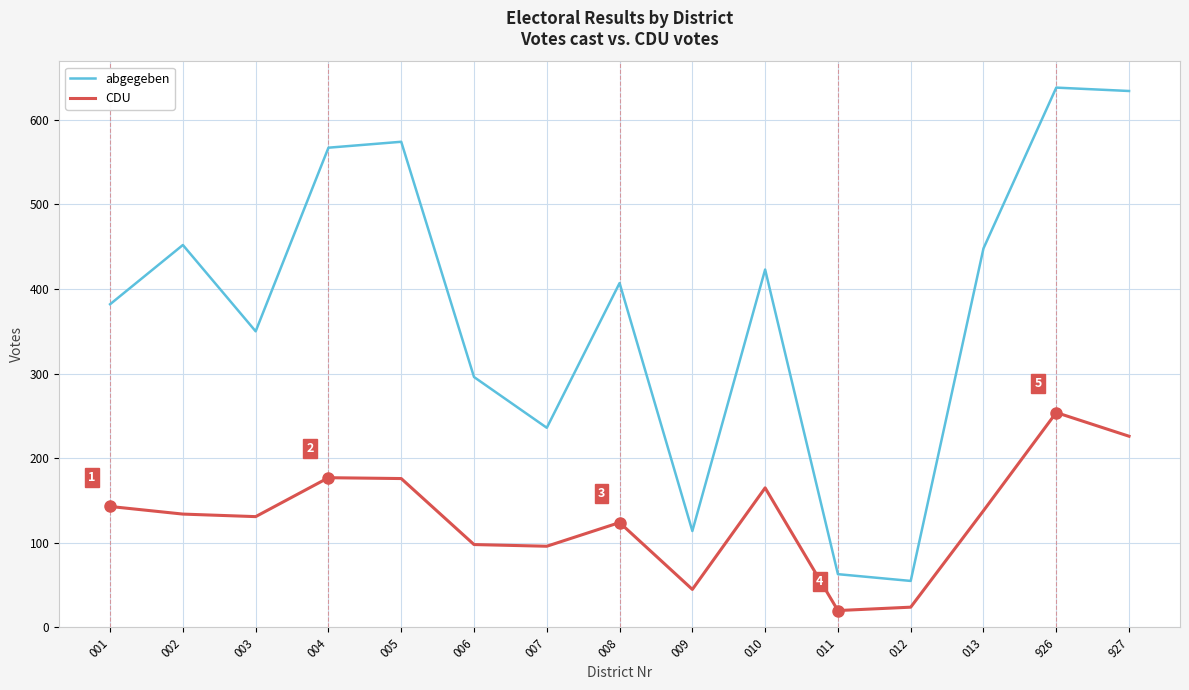

What is the difference between the maximum and minimum values in the CDU series?

234